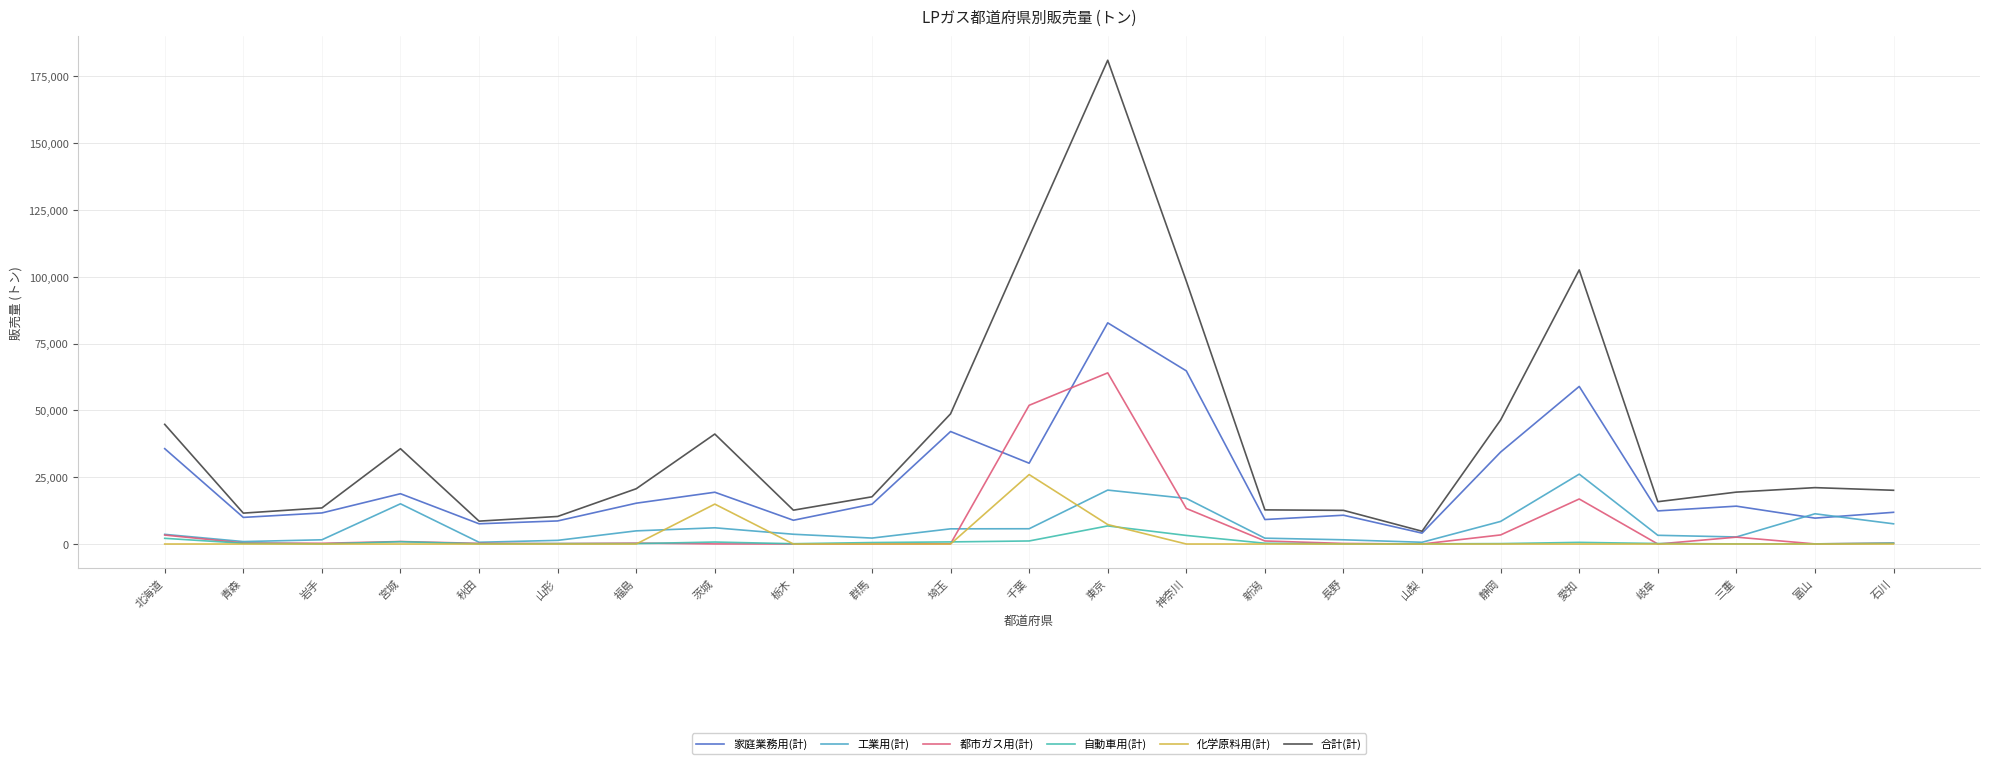

The value of 工業用(計) at 山梨 is 889. True or false?

False